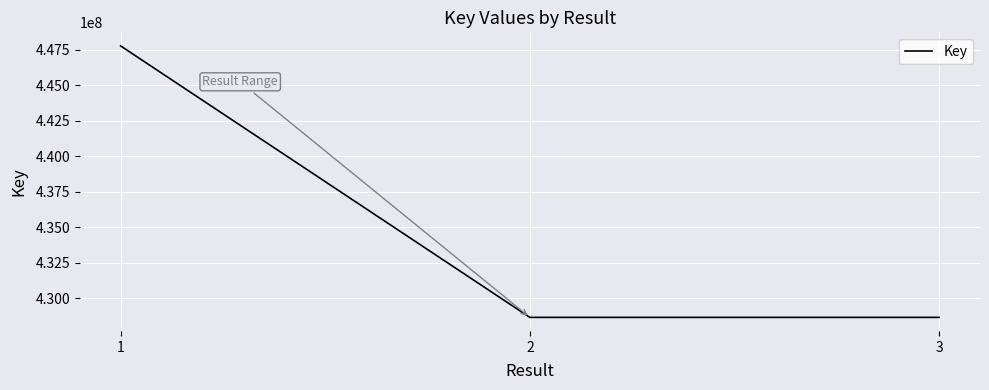

What is the ratio of the value at 2 to the value at 3?

1.0